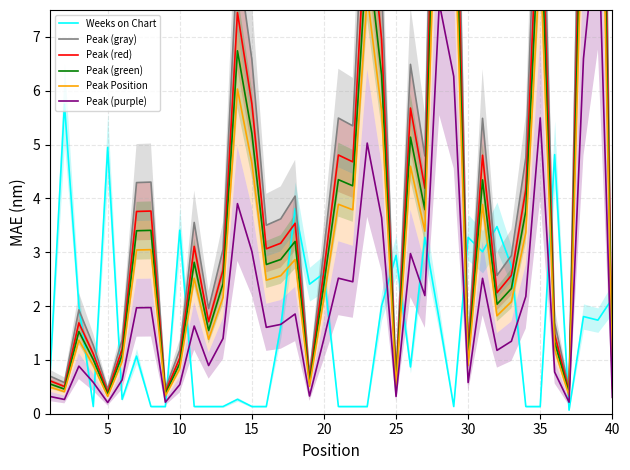

How many values in the Peak (red) series are below 3?

19